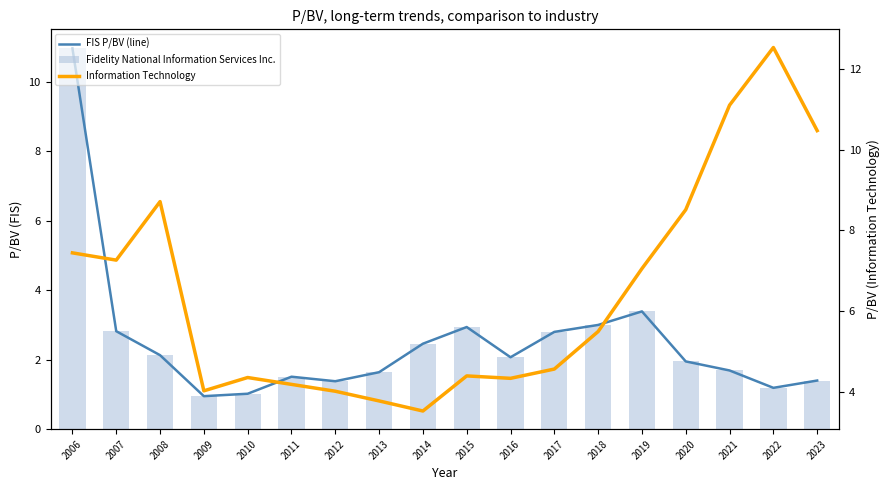

What is the value of the Fidelity National Information Services Inc. bar at the 5th from the left?

1.0